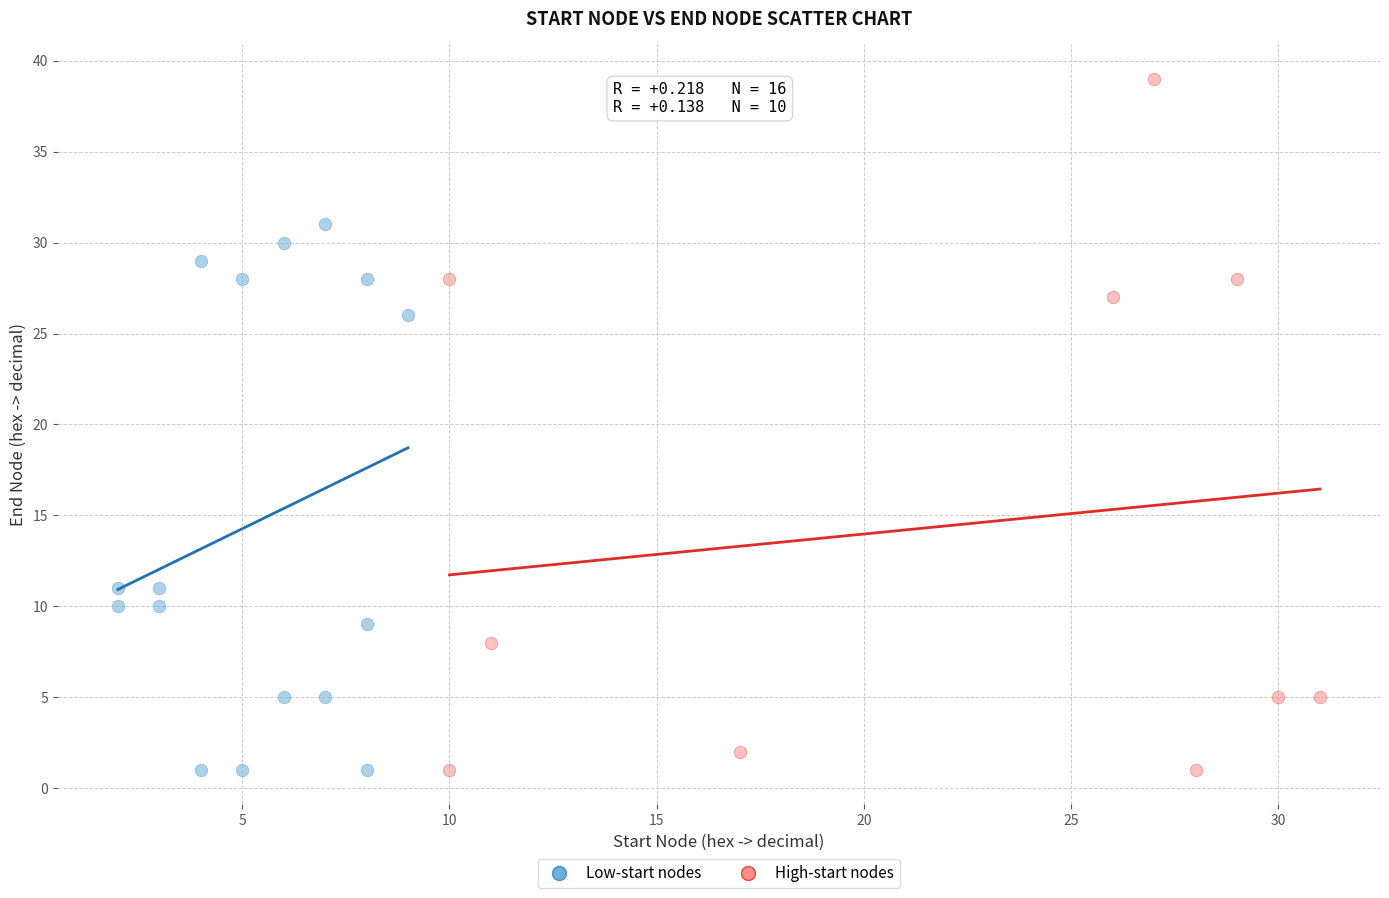

Which series contains the highest Y value?

High-start nodes